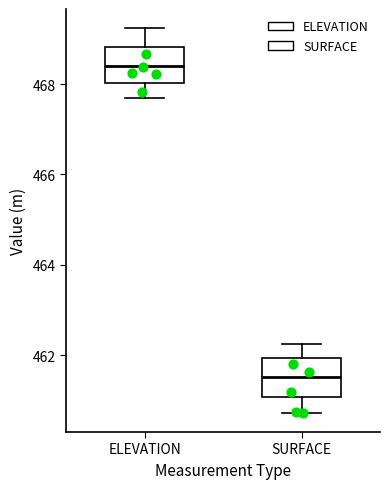

Where does the upper whisker of the box for ELEVATION end on the y-axis? The values are not printed on the chart, so give them approximately, as read against the axis.

469.2